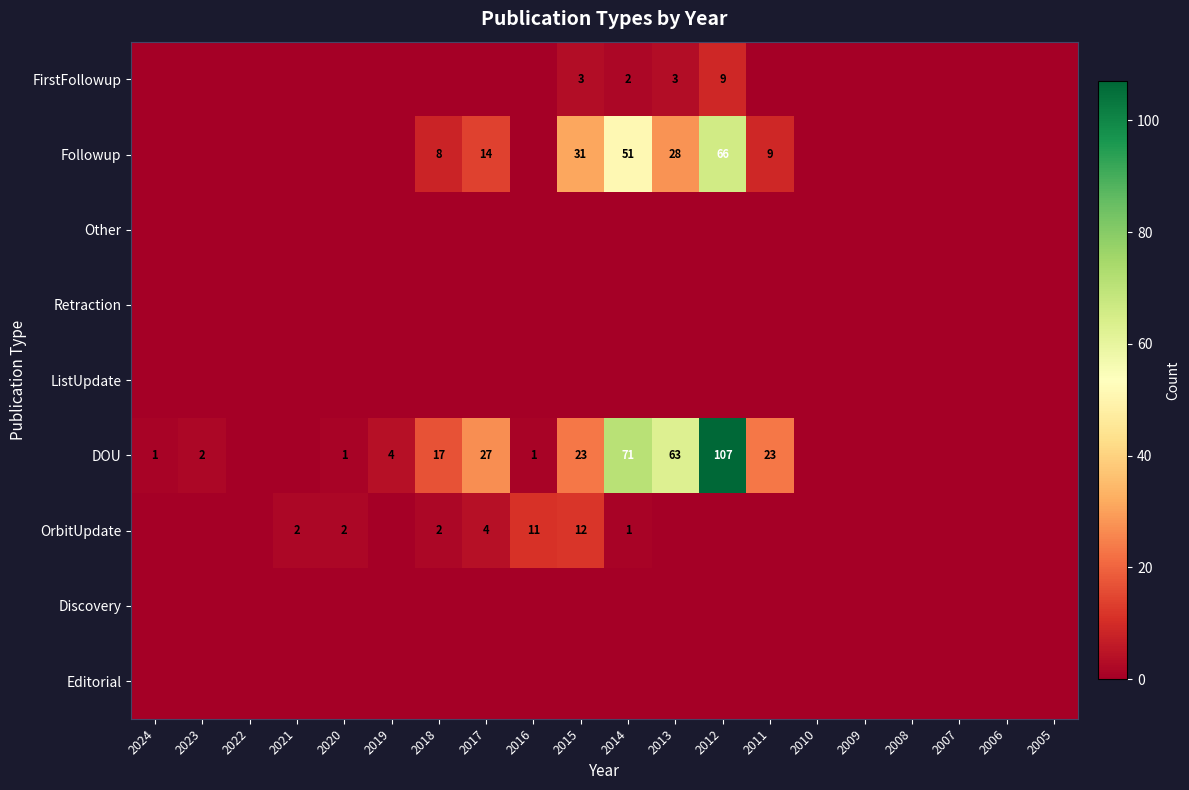

Which has a higher value, 2016 or 2018?

2016